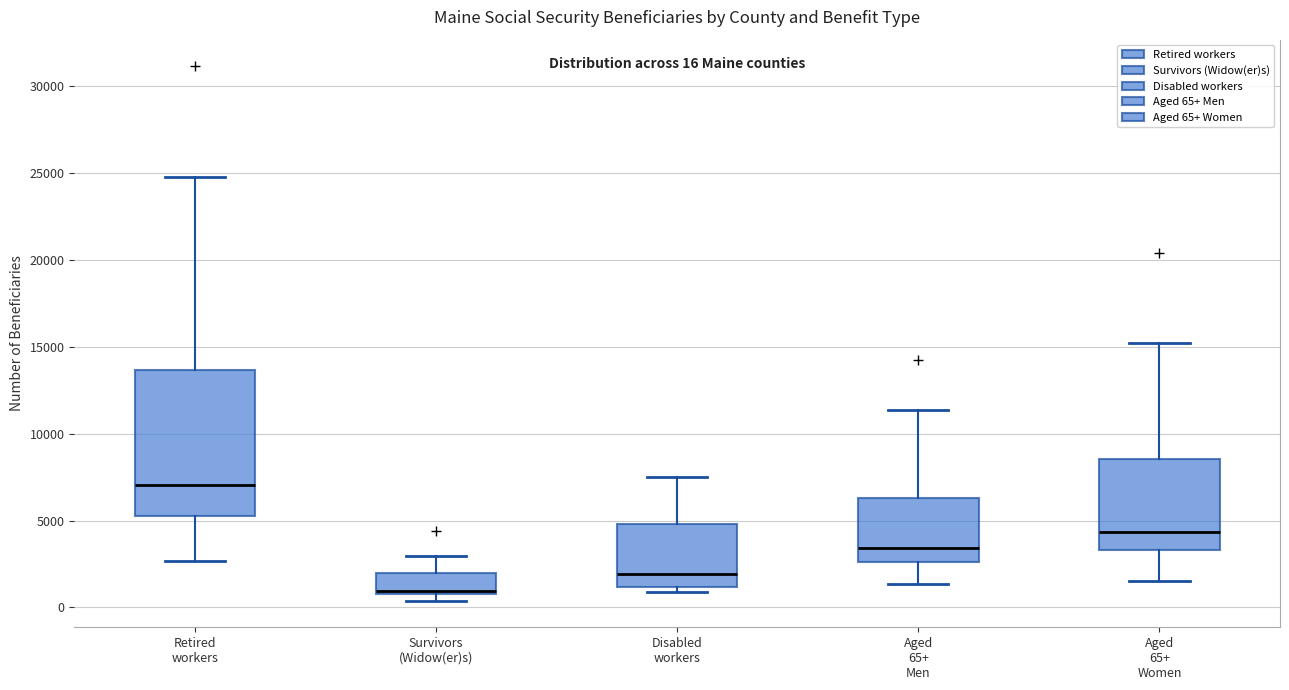

Which box's median line is the highest?

Retired workers